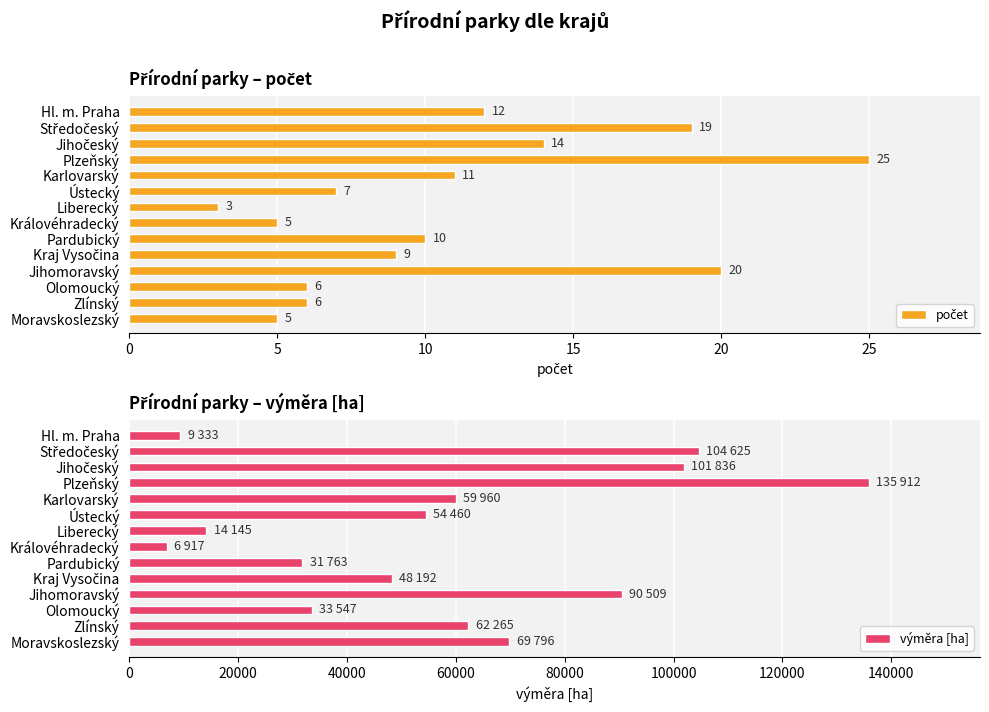

What is the difference between the maximum and minimum values in the výměra [ha] series?

128995